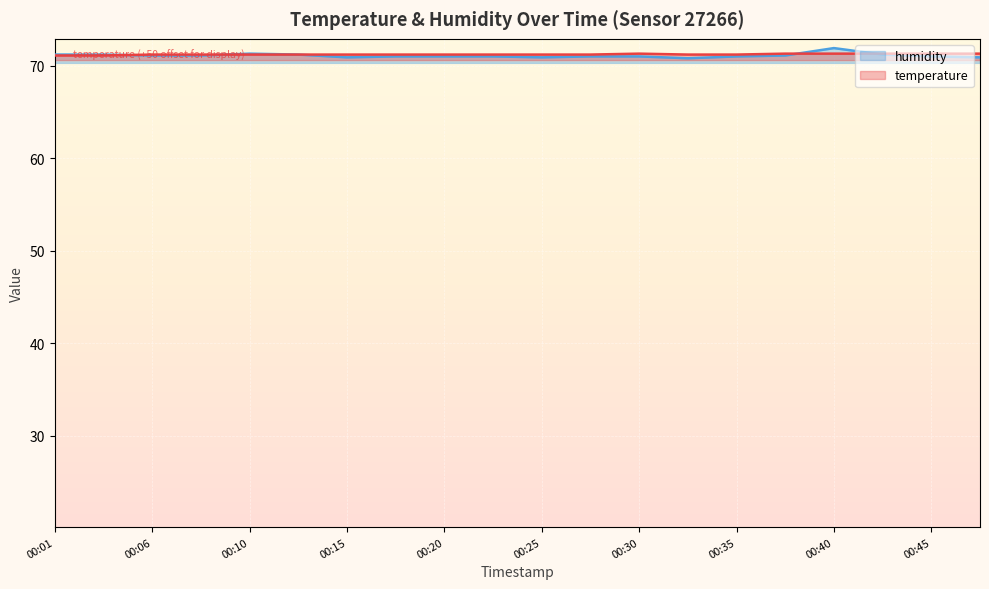

Is it true that humidity equals 98.0 at 00:37?

False